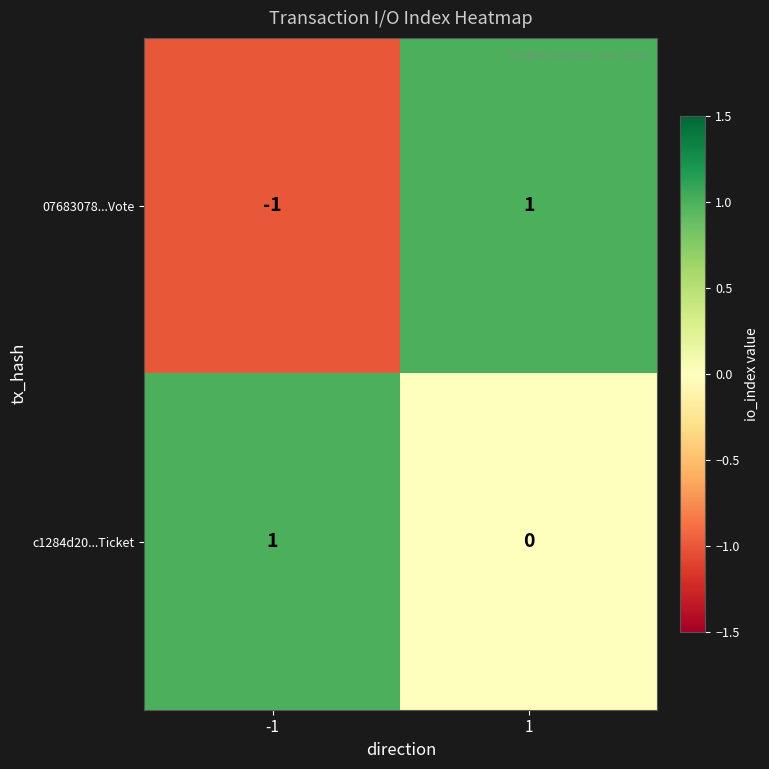

Which series changed the most between -1 and 1?

07683078...Vote